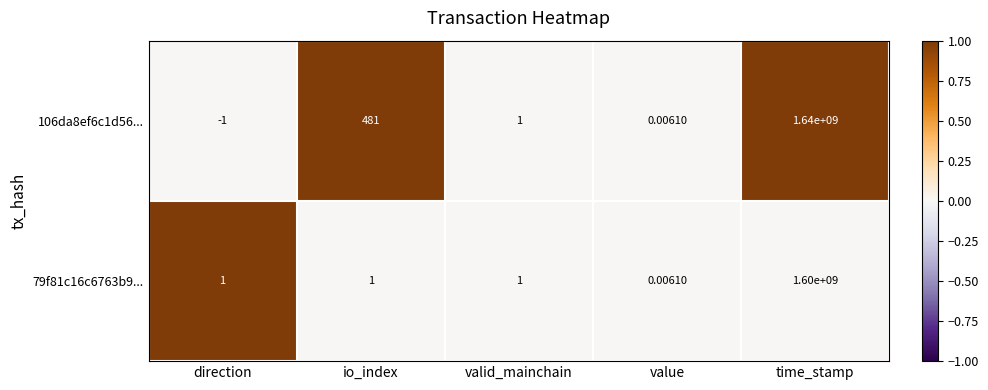

At which label does 106da8ef6c1d56... first exceed 1?

io_index